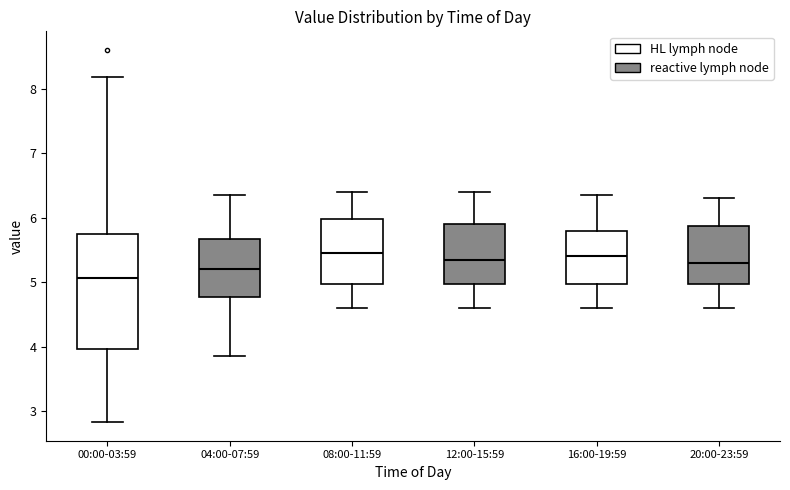

Comparing the boxes themselves (not the whiskers), which one is the tallest?

00:00-03:59